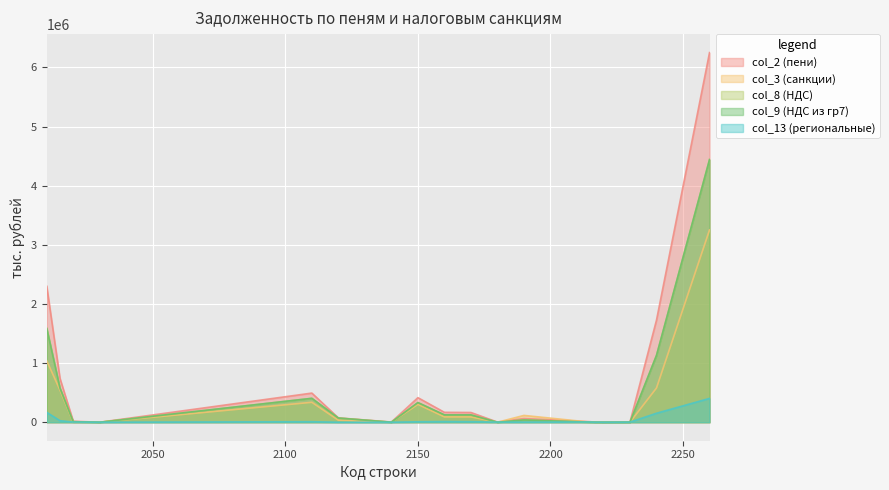

At which label does col_8 (НДС) first exceed 38645?

2010